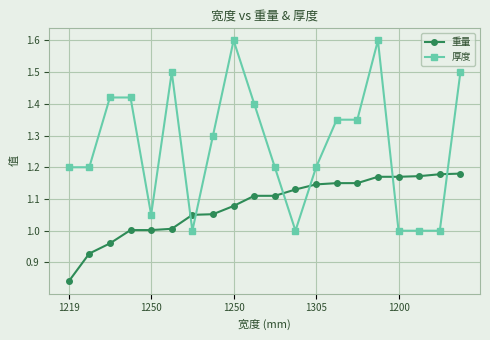

List the series in order of their overall mean, highest first.

厚度, 重量